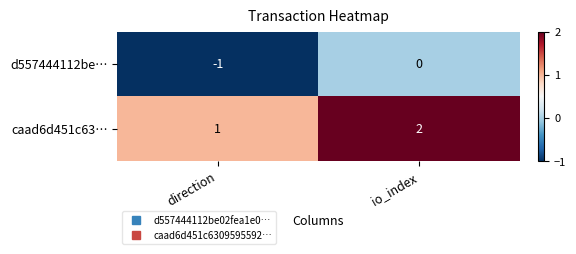

The caad6d451c63… series shows 1 at direction. True or false?

True